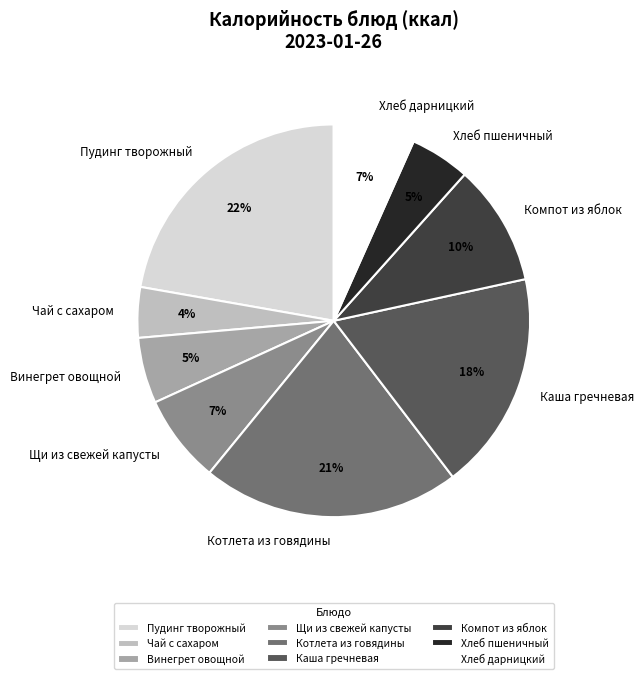

Which category has the biggest portion of the pie?

Пудинг творожный